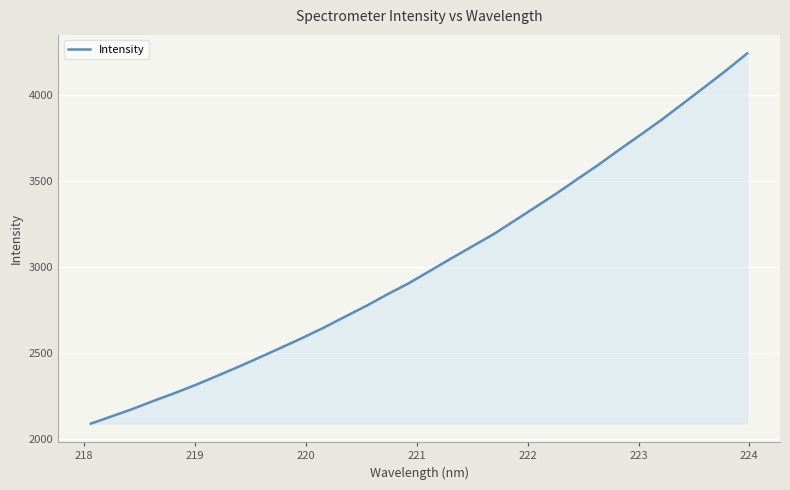

How many lines are shown in the chart?

1